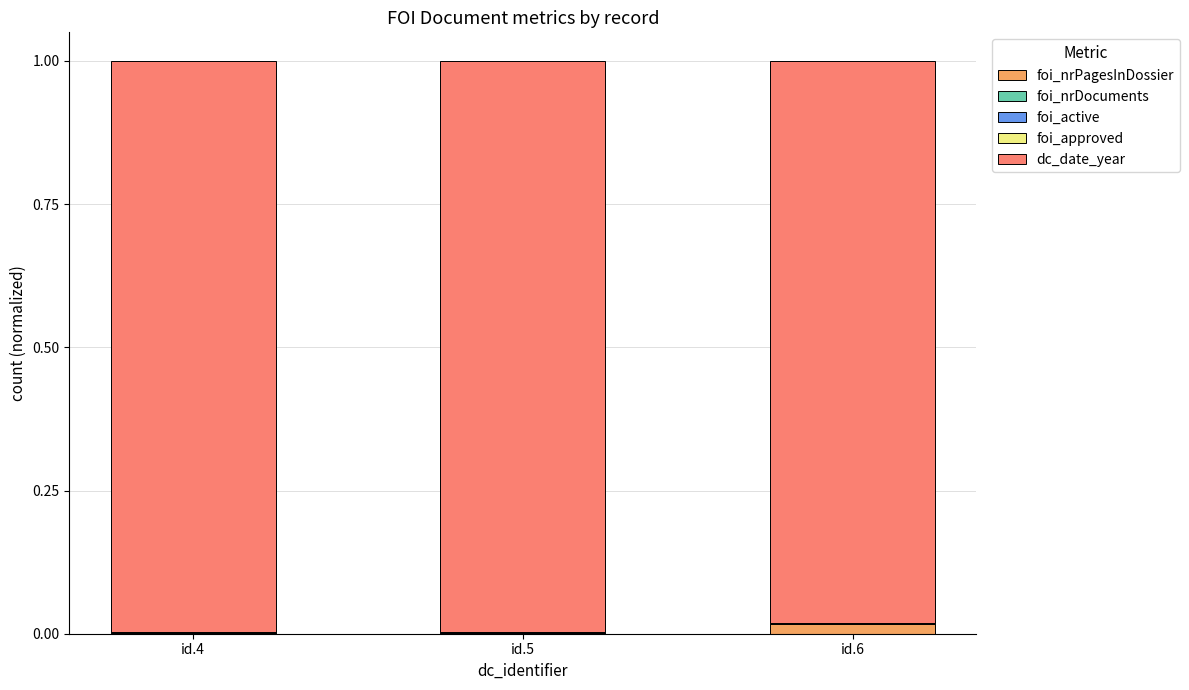

Count the number of data series in this chart.

5